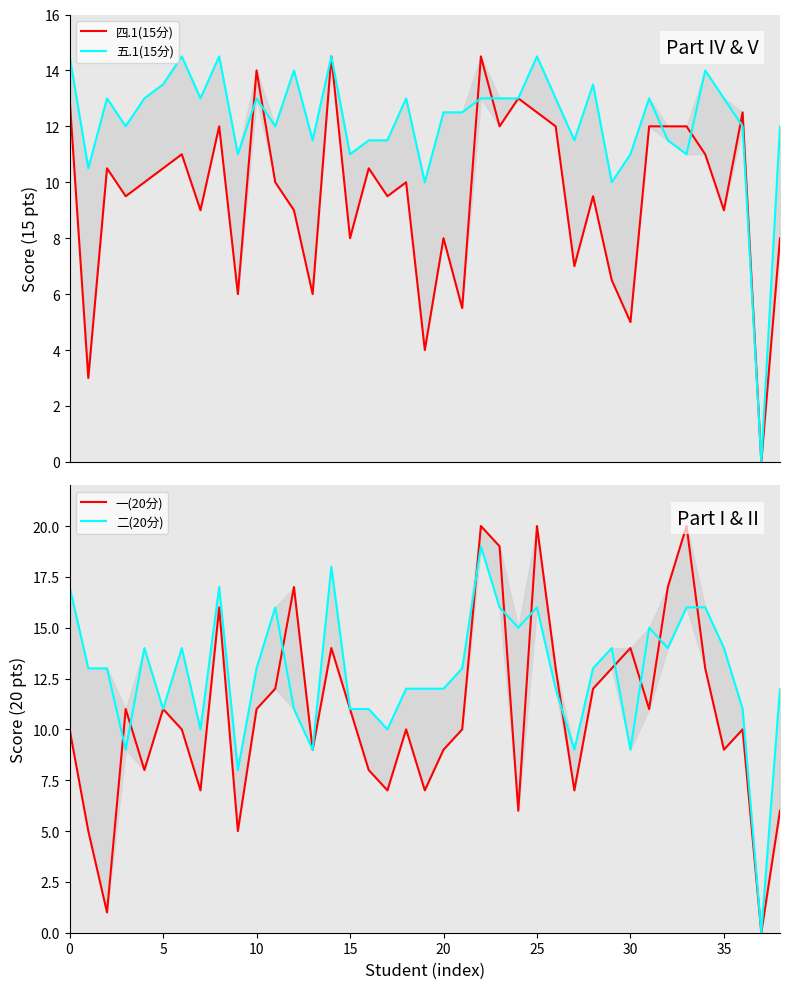

Which series changed the most between 28 and 38?

一(20分)